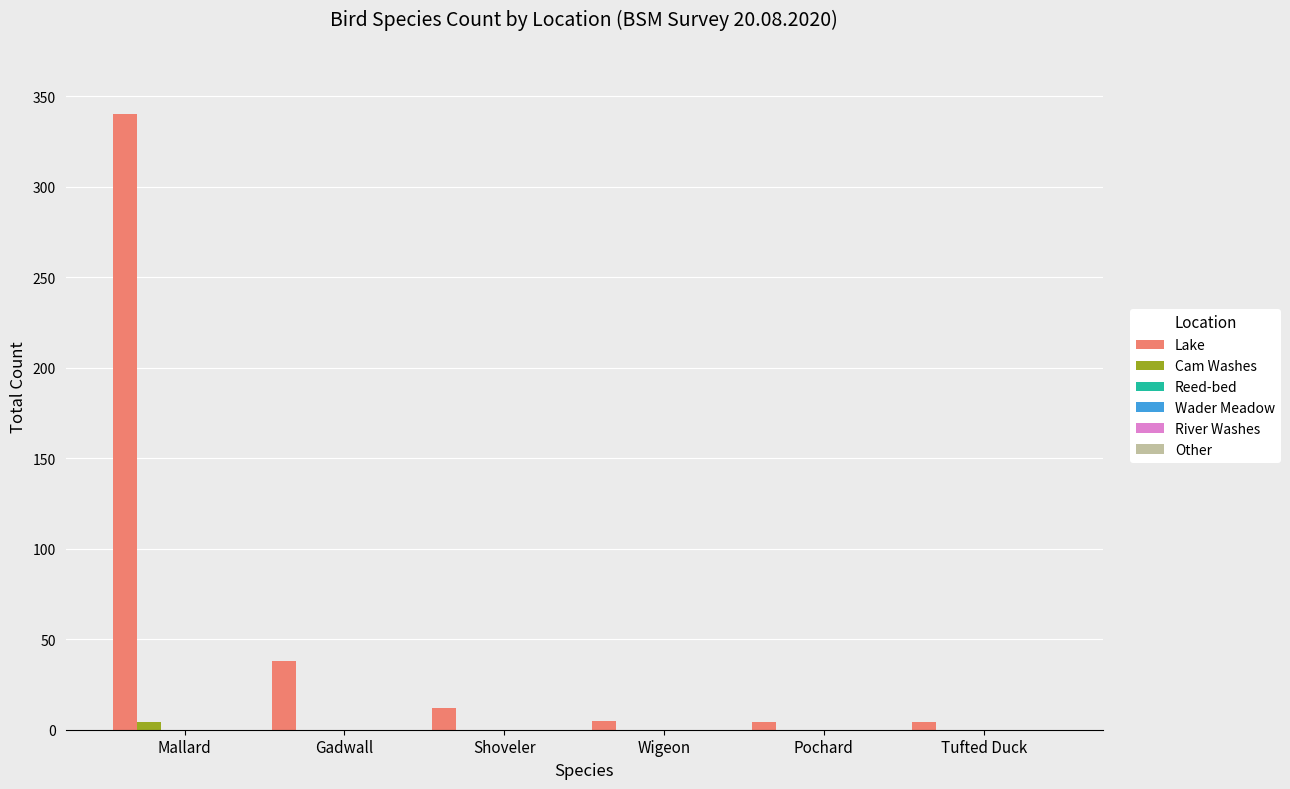

What is the maximum value for Lake?

340